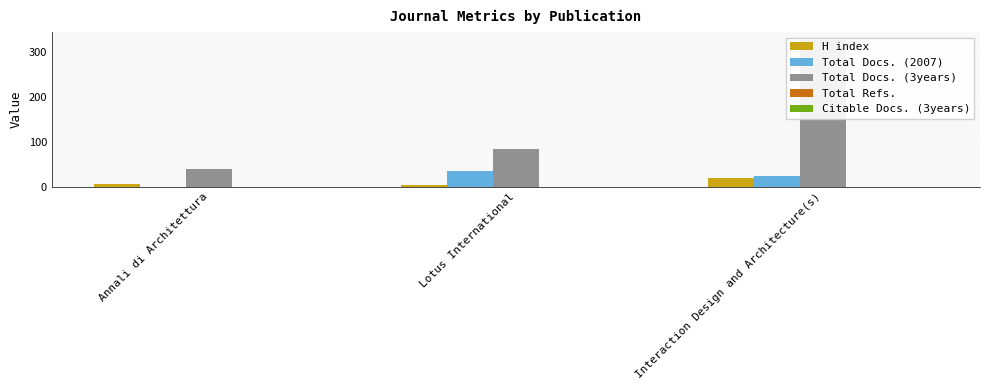

What is the total value across all series at Lotus International?

122